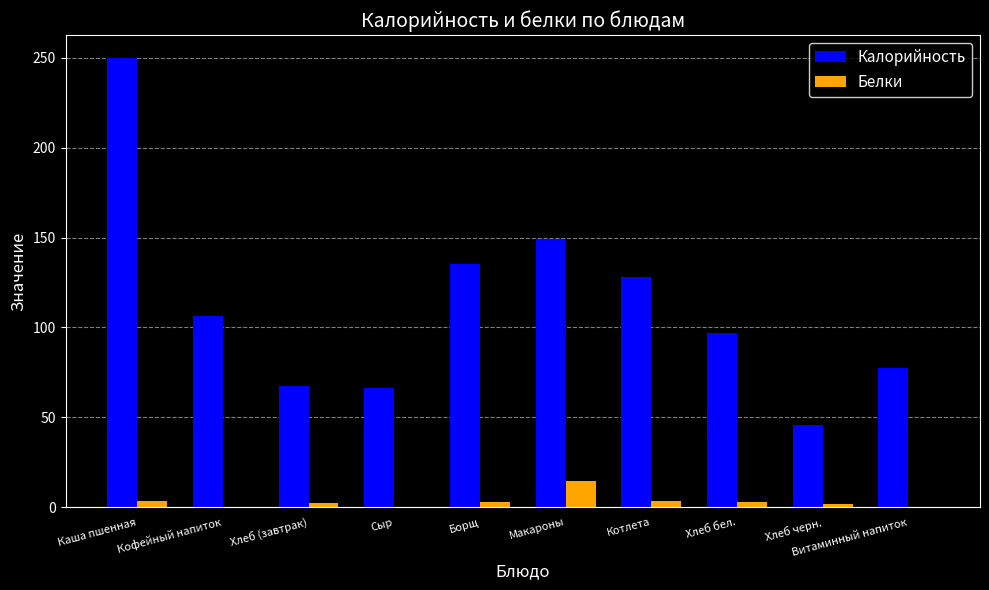

Is it true that Калорийность equals 12.7 at Хлеб черн.?

False